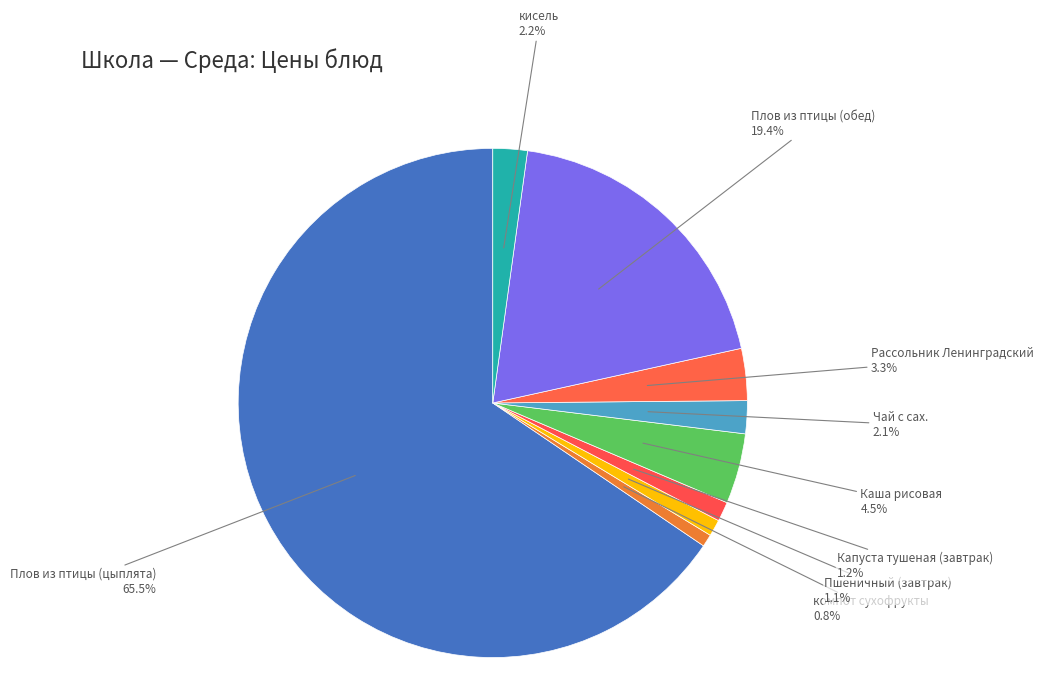

Do Плов из птицы (цыплята) and Пшеничный (завтрак) together represent more than half of the pie?

Yes